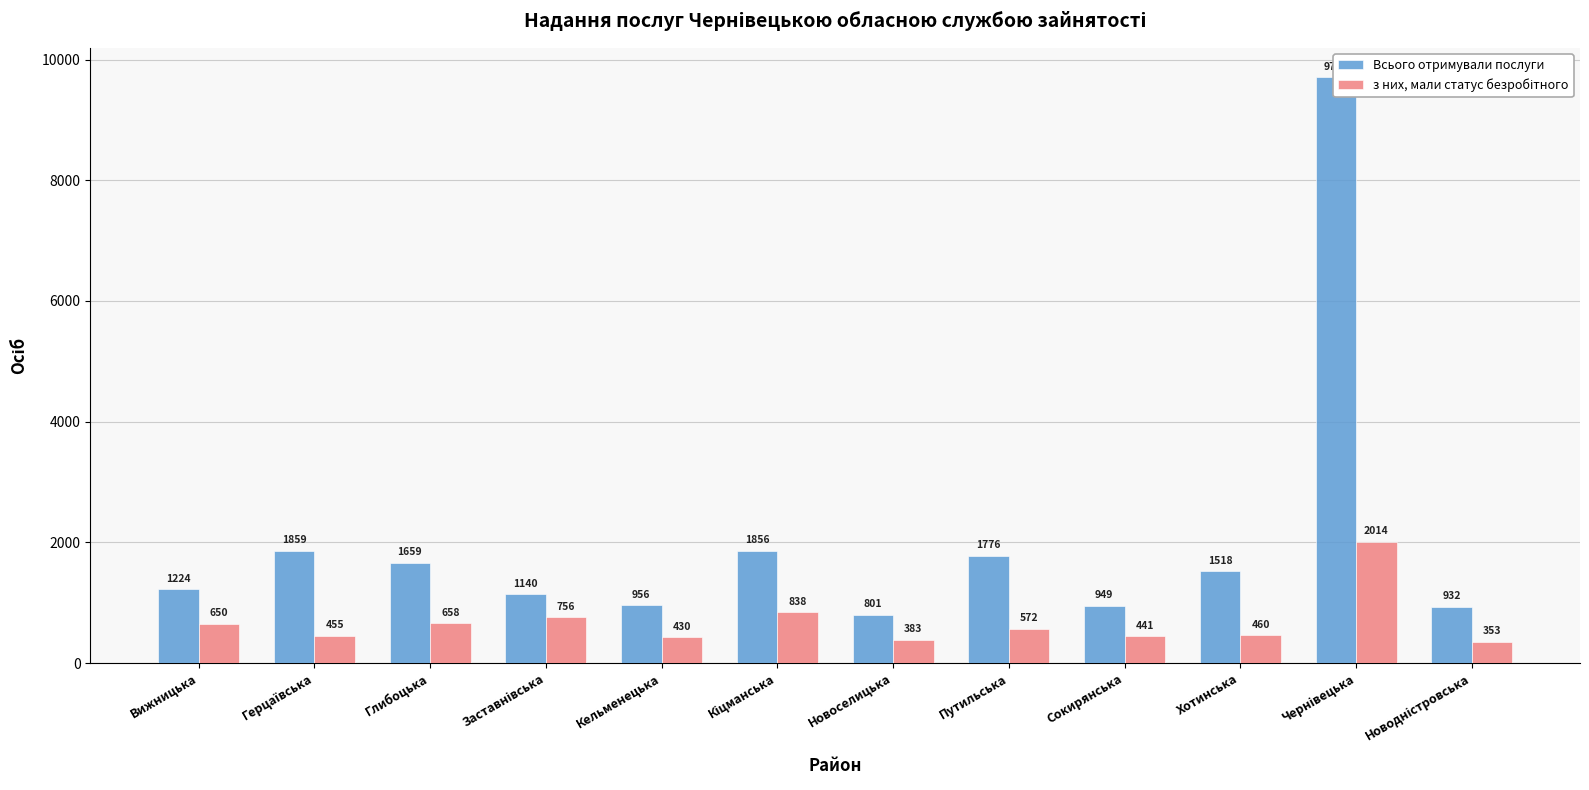

Rank the categories by Всього отримували послуги value from lowest to highest.

Новоселицька, Новодністровська, Сокирянська, Кельменецька, Заставнівська, Вижницька, Хотинська, Глибоцька, Путильська, Кіцманська, Герцаївська, Чернівецька